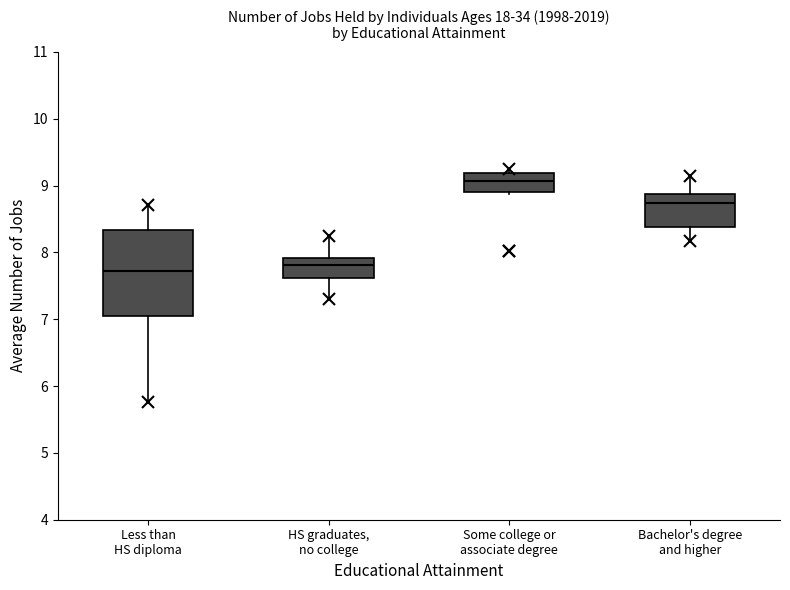

Where does the median line of the box for Bachelor's degree and higher sit on the y-axis? The values are not printed on the chart, so give them approximately, as read against the axis.

8.7